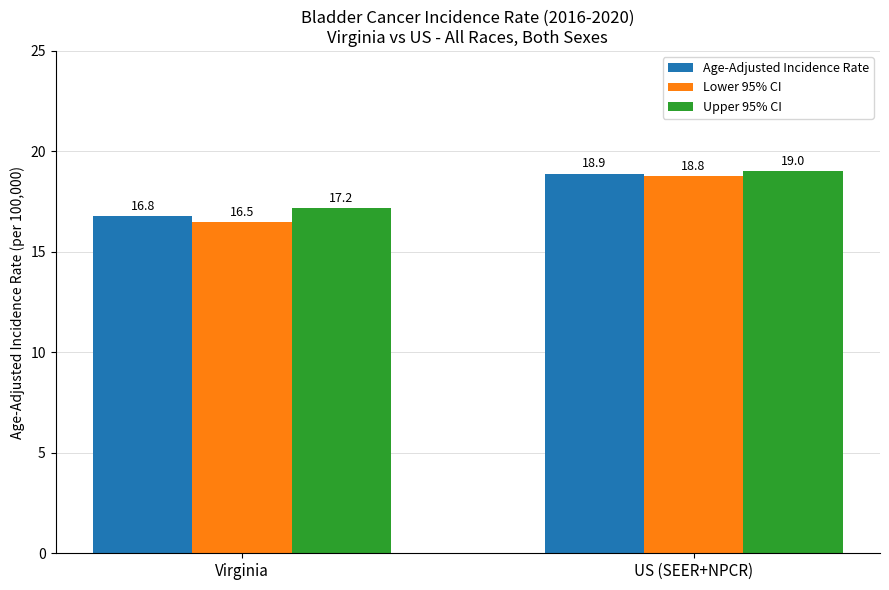

At which label does Lower 95% CI first exceed 18?

US (SEER+NPCR)